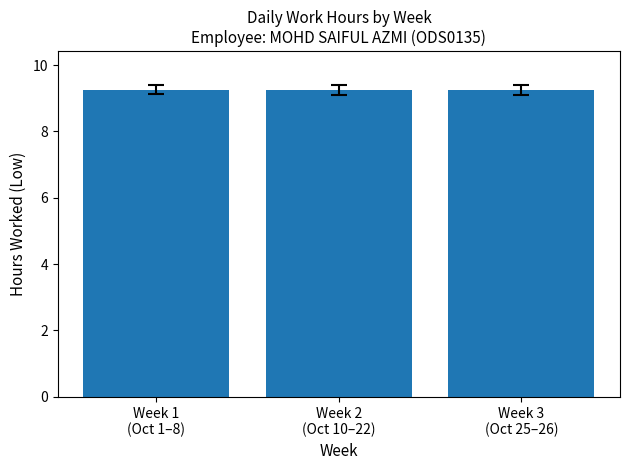

What is the value of the 2nd bar from the left?

9.3